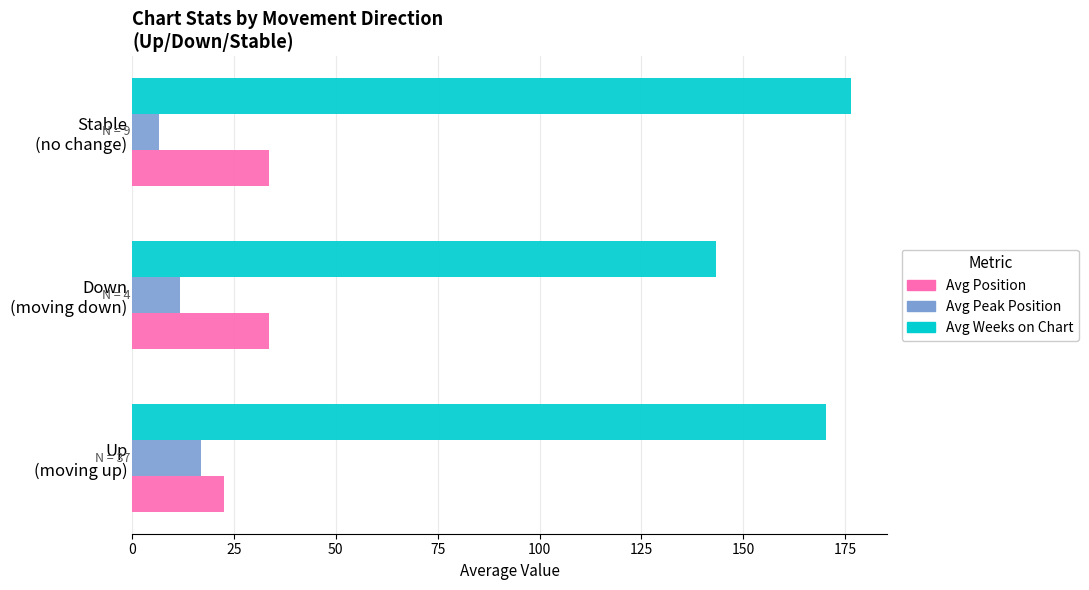

What is the maximum value shown in the chart?

176.4